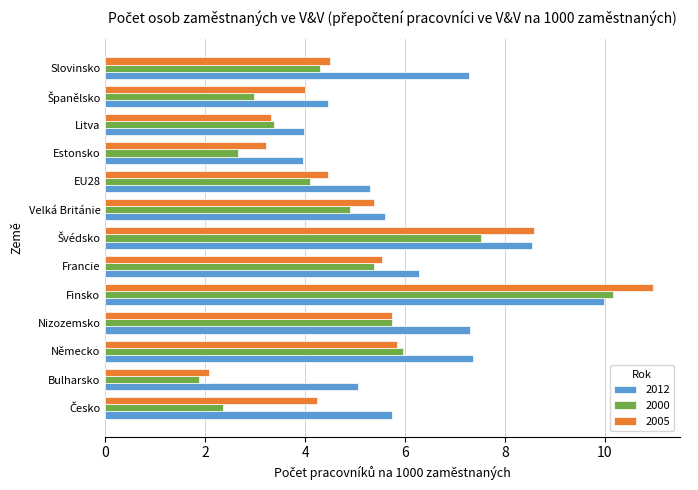

What is the sum of all 2012 values?

80.8